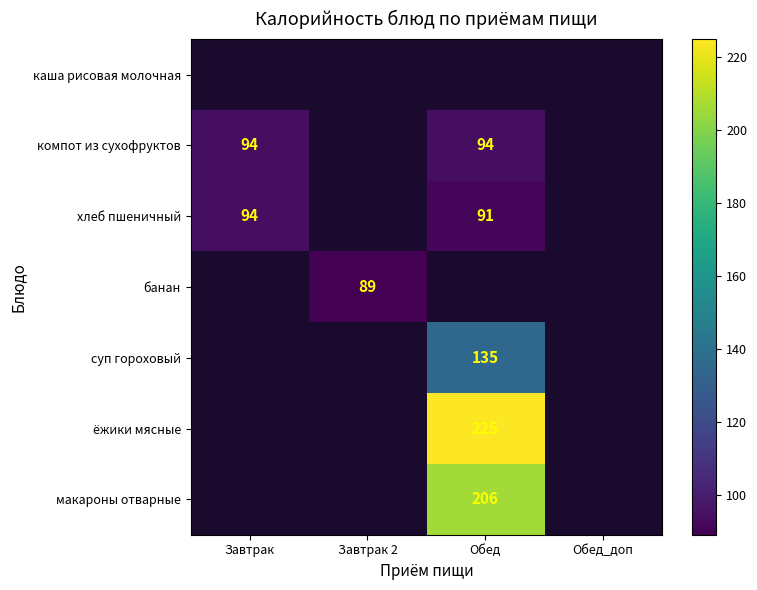

Count the number of data series in this chart.

7